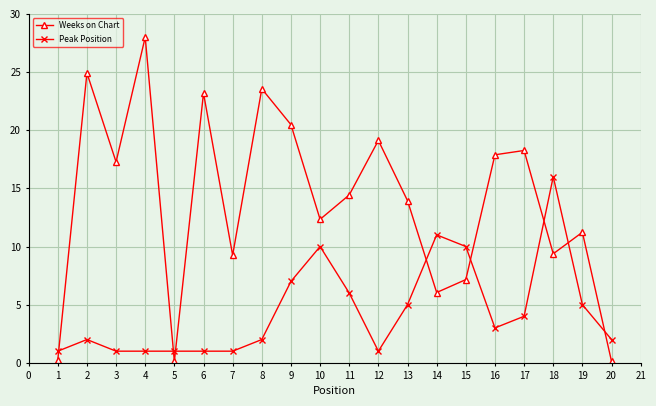

Which series has the largest total across all categories?

Weeks on Chart